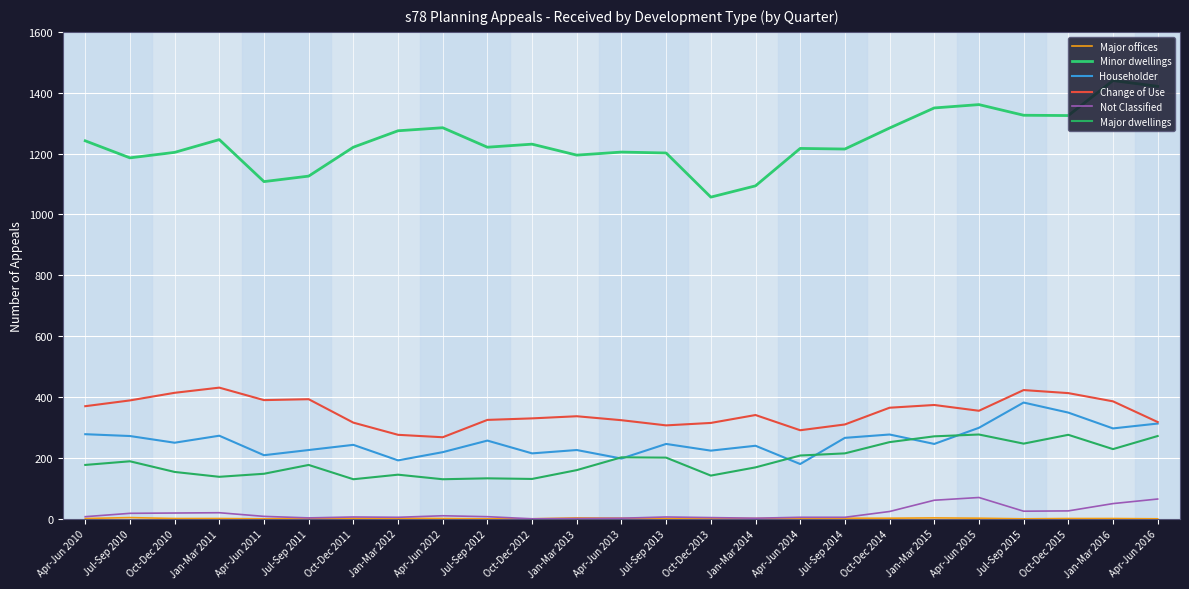

What is the difference between the maximum and minimum values in the Major dwellings series?

147